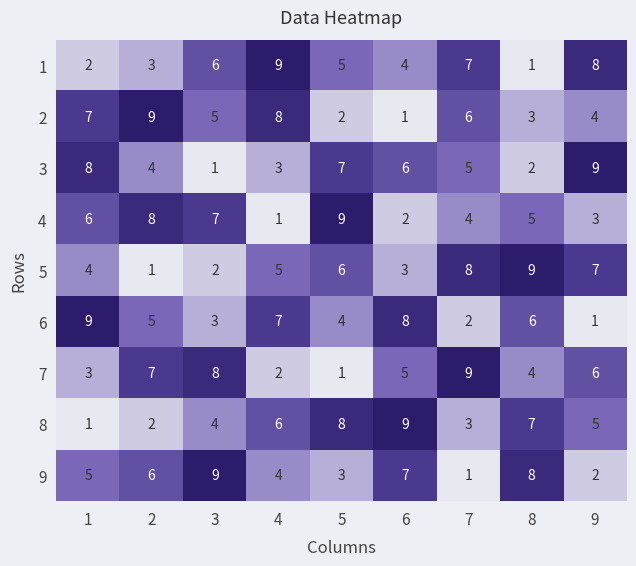

The 7 series shows 7 at 8. True or false?

False